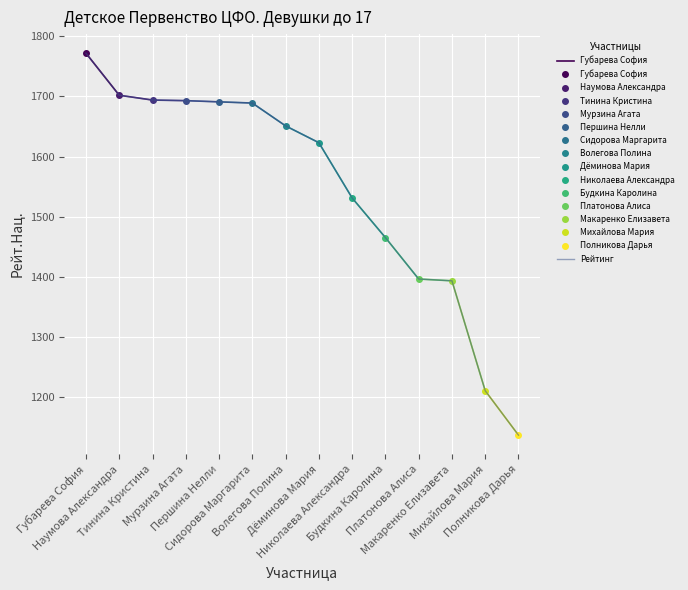

Where does the data first go above 1651?

Губарева София